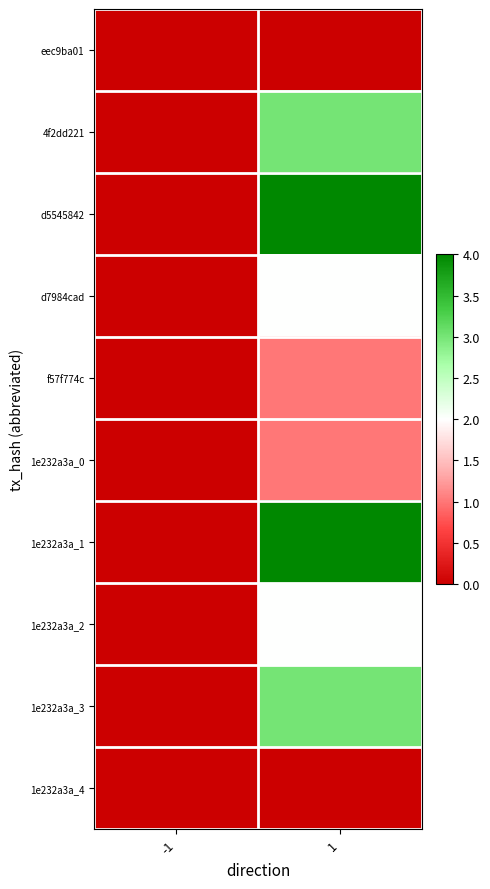

How many categories are shown in the chart?

2